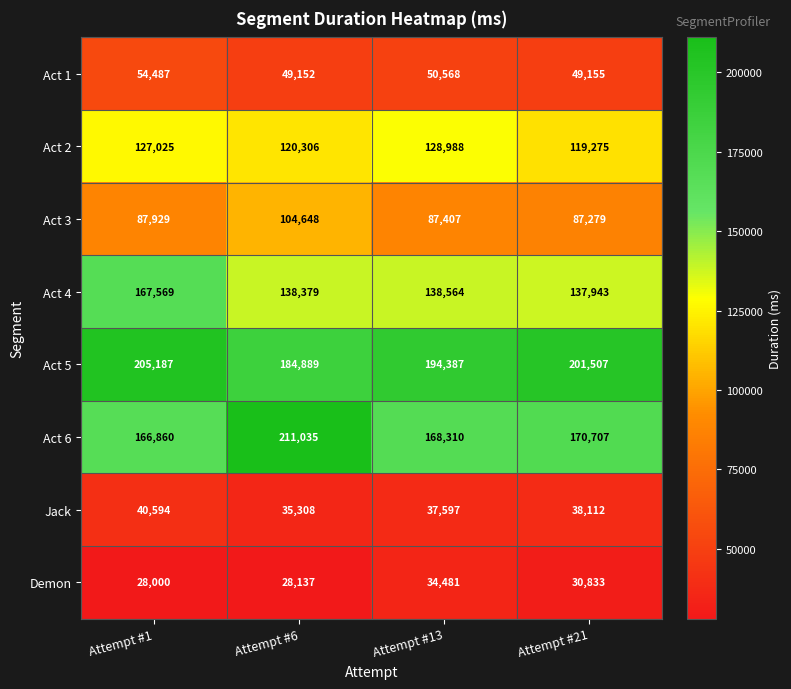

What is the difference between the Act 1 values at Attempt #6 and Attempt #1?

5335